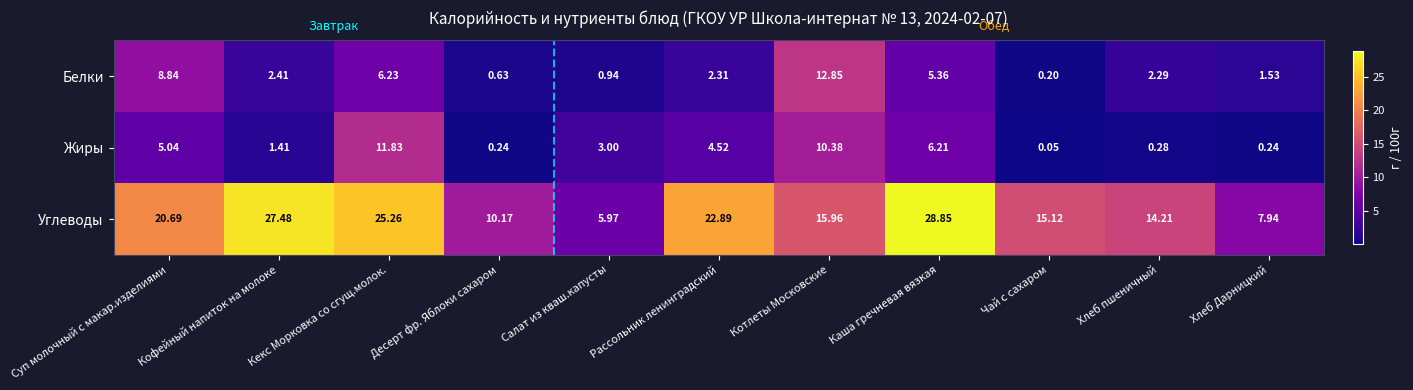

Which series has the largest total across all categories?

Углеводы